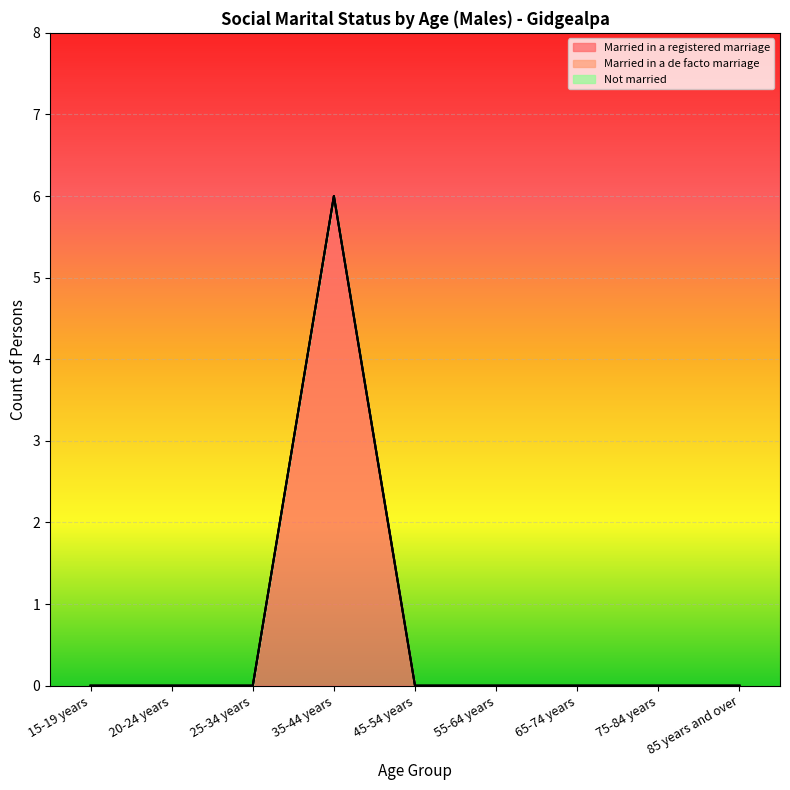

Reading left to right, list all the values displayed in this chart.

Married in a registered marriage: 15-19 years=0	20-24 years=0	25-34 years=0	35-44 years=6	45-54 years=0	55-64 years=0	65-74 years=0	75-84 years=0	85 years and over=0
Married in a de facto marriage: 15-19 years=0	20-24 years=0	25-34 years=0	35-44 years=0	45-54 years=0	55-64 years=0	65-74 years=0	75-84 years=0	85 years and over=0
Not married: 15-19 years=0	20-24 years=0	25-34 years=0	35-44 years=0	45-54 years=0	55-64 years=0	65-74 years=0	75-84 years=0	85 years and over=0